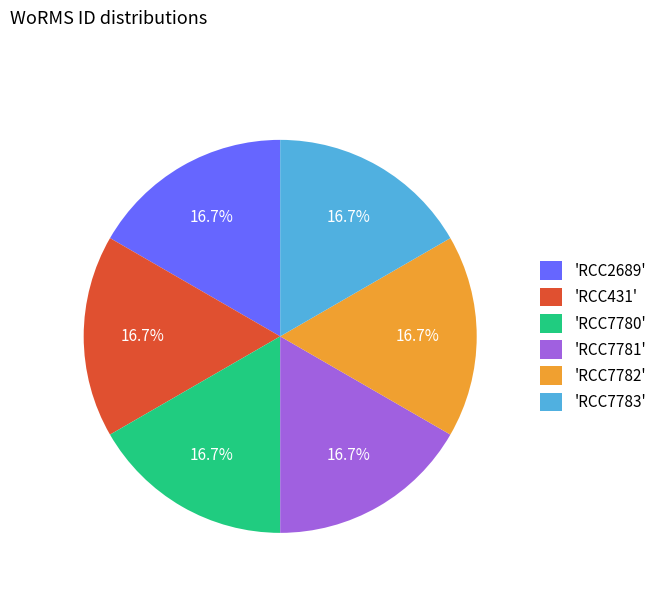

What is the total percentage of 'RCC431' and 'RCC7781'?

33.3%